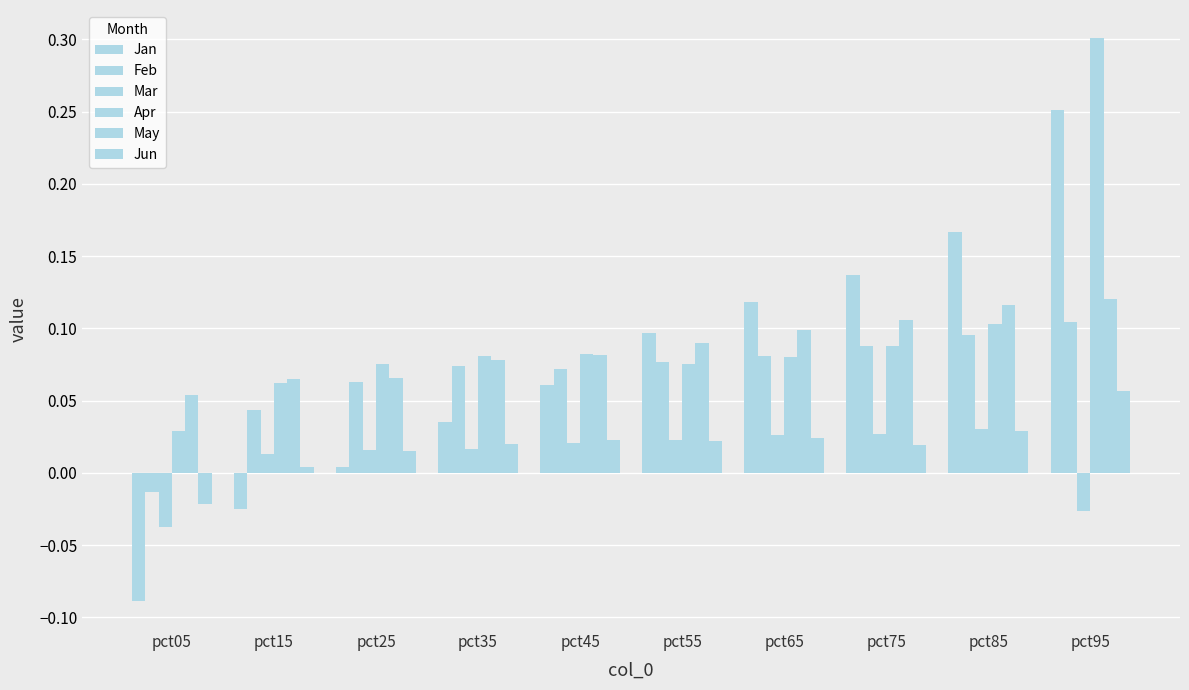

What is the sum of all Apr values?

1.0